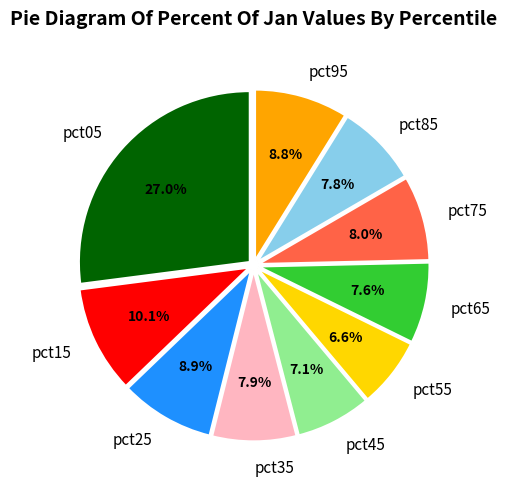

Which slice is the smallest?

pct55